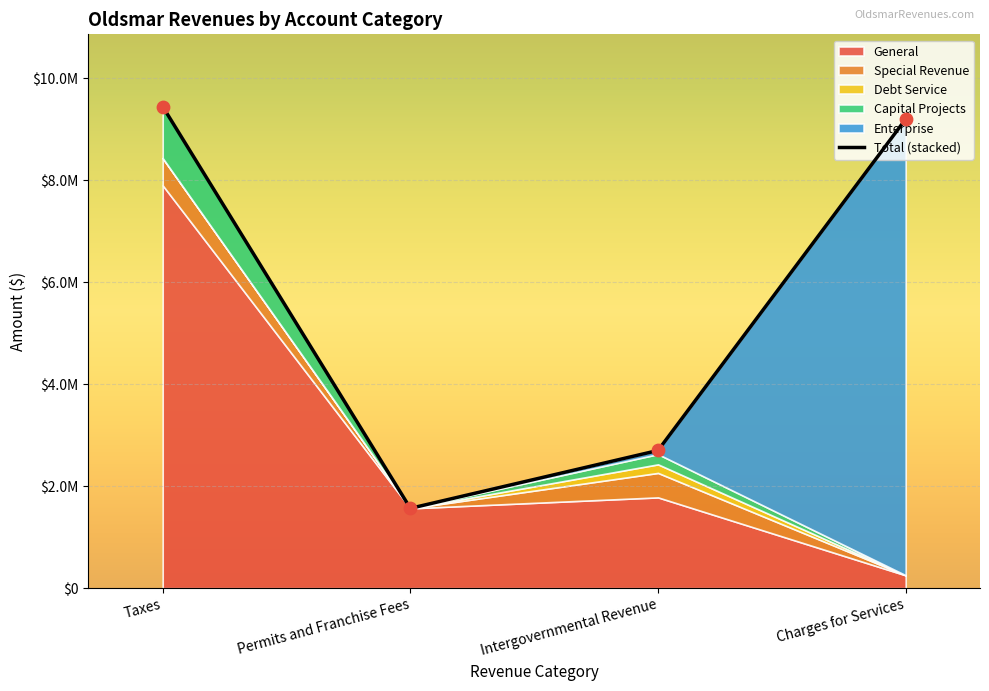

What is the change in value from Permits and Franchise Fees to Charges for Services?

+7633859